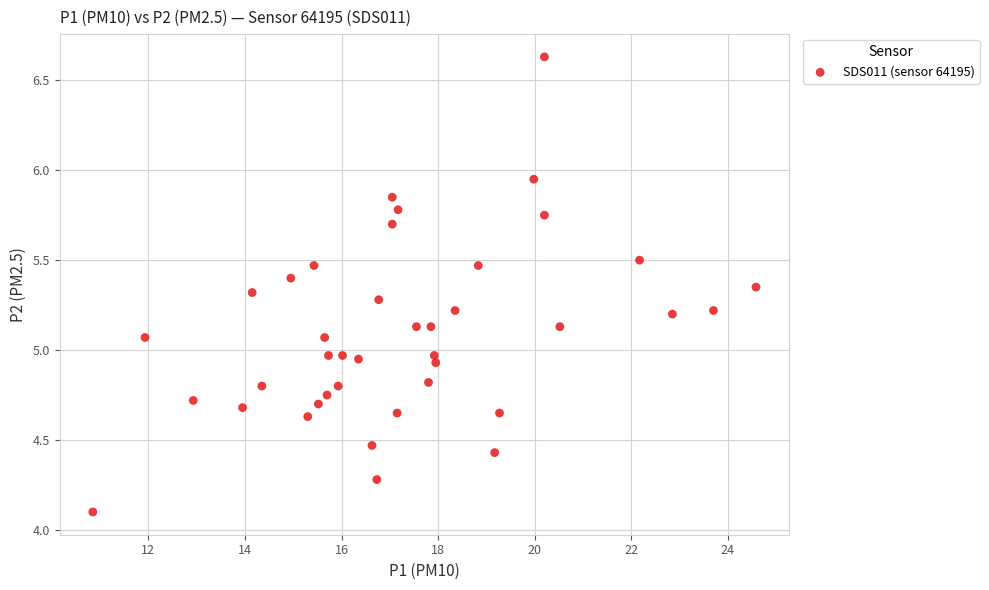

What is the range of X values (max minus min)?

13.7